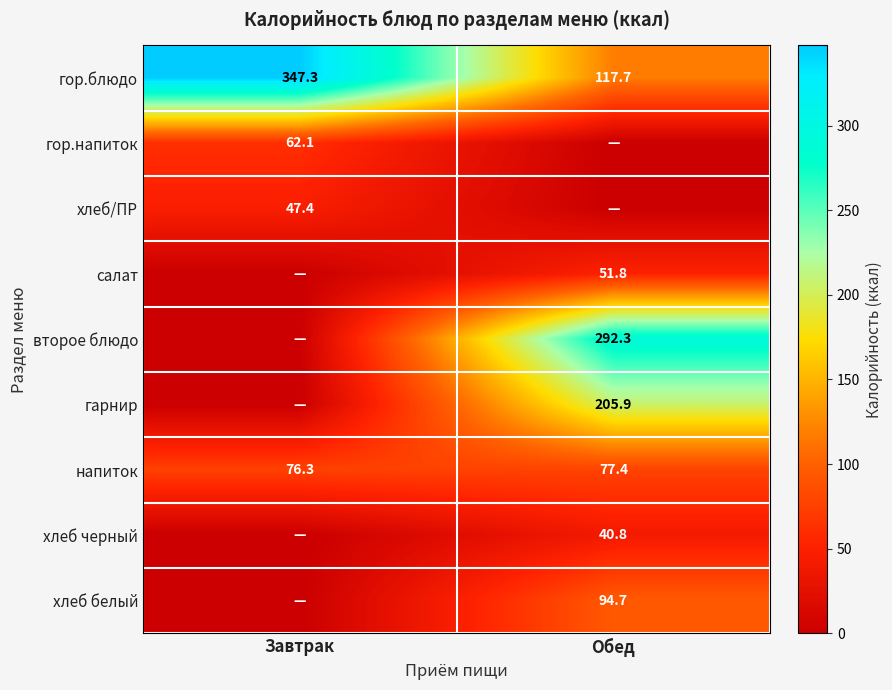

What is the difference between the maximum and minimum values in the гор.блюдо series?

229.6